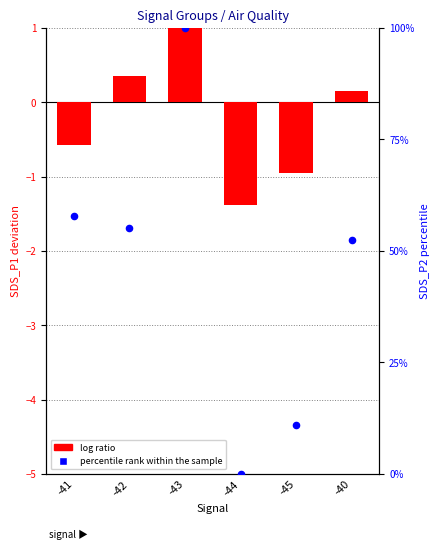

Which series has the largest total across all categories?

percentile rank within the sample